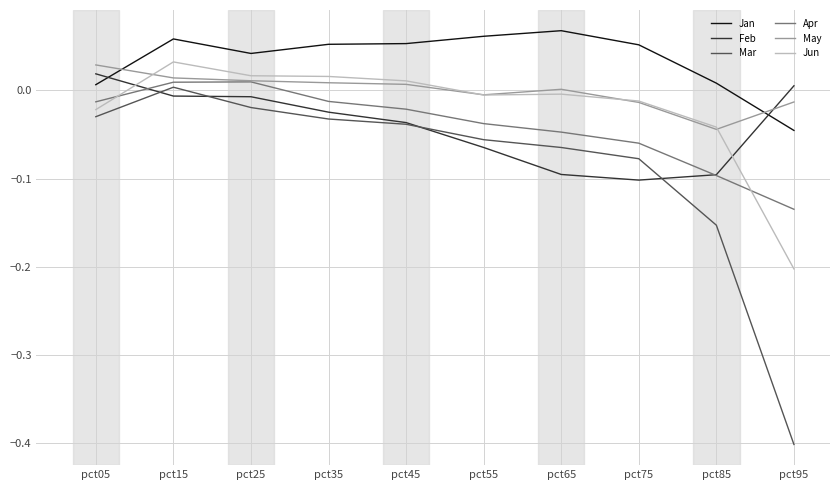

What are all the series names shown in the legend?

Jan, Feb, Mar, Apr, May, Jun